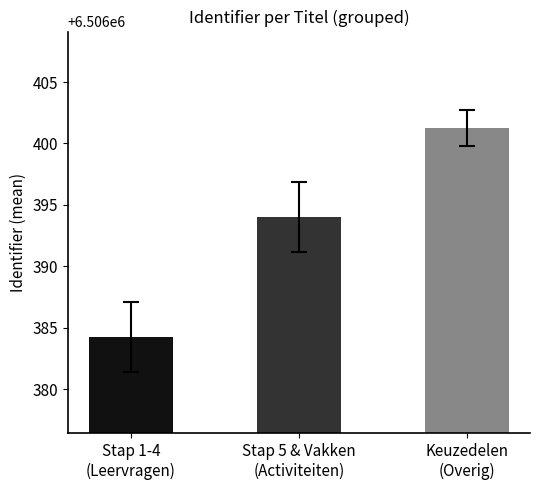

The chart shows a value of 6506401.2 at Keuzedelen
(Overig). True or false?

True